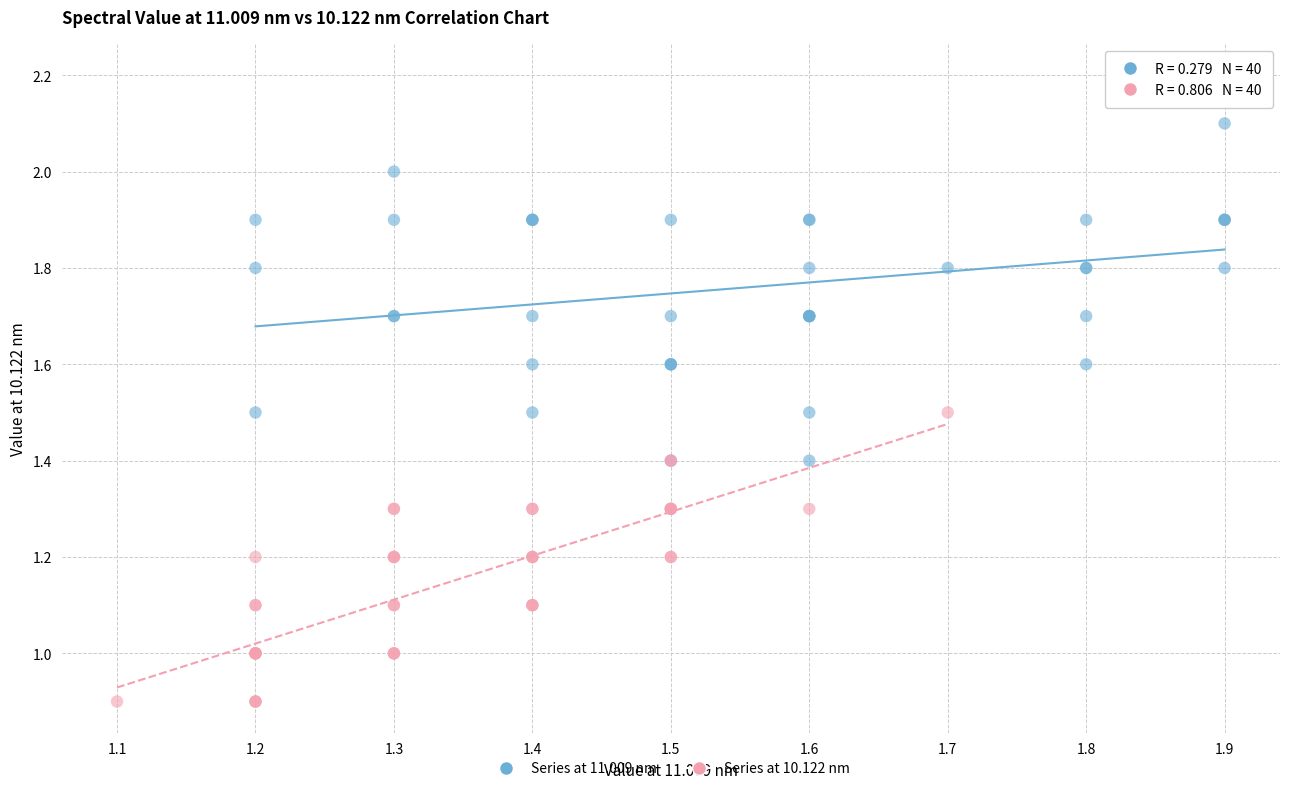

Which series reaches the maximum Y coordinate?

Series at 11.009 nm